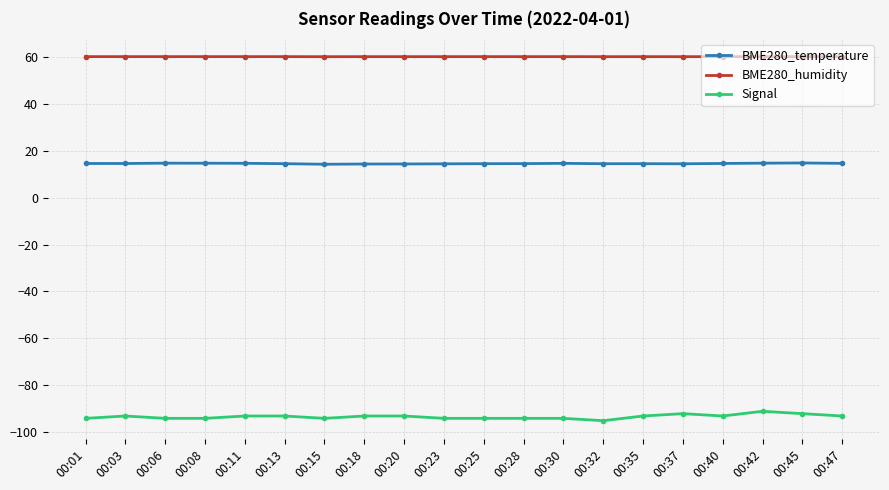

True or false: BME280_temperature and Signal intersect in this chart.

False